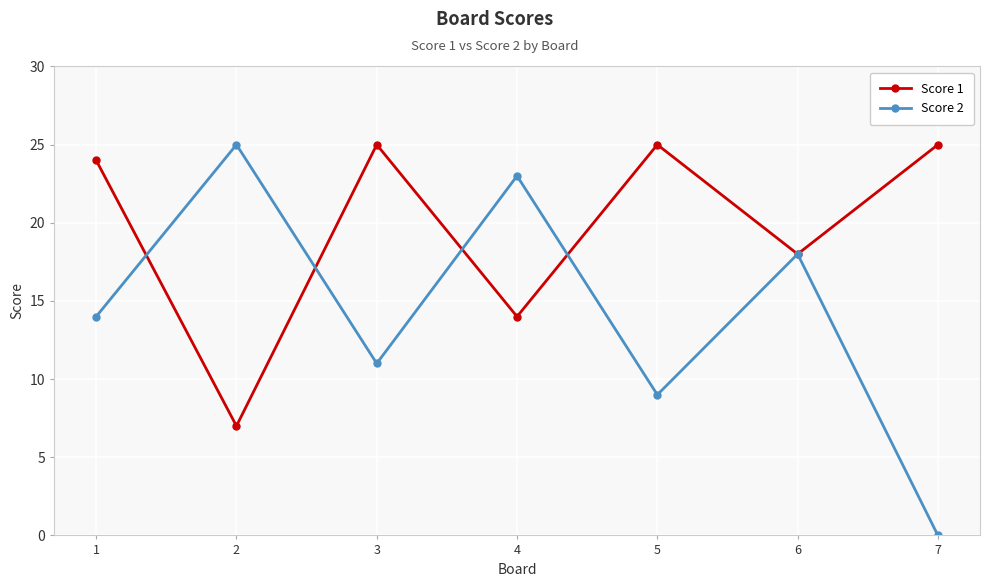

True or false: Score 2 has a value of 33 at 4.

False